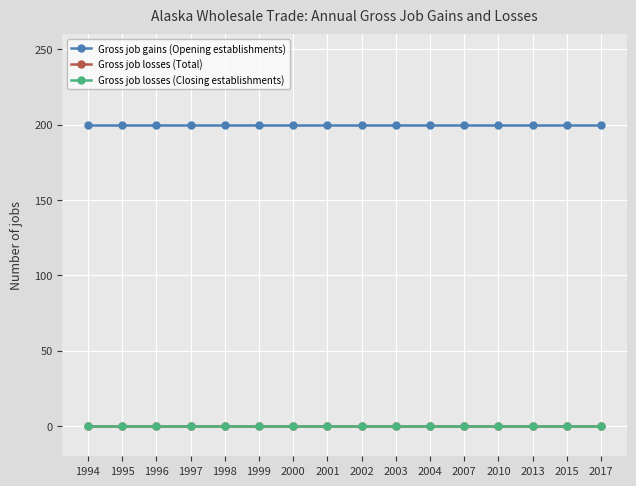

True or false: Gross job gains (Opening establishments) and Gross job losses (Total) intersect in this chart.

False